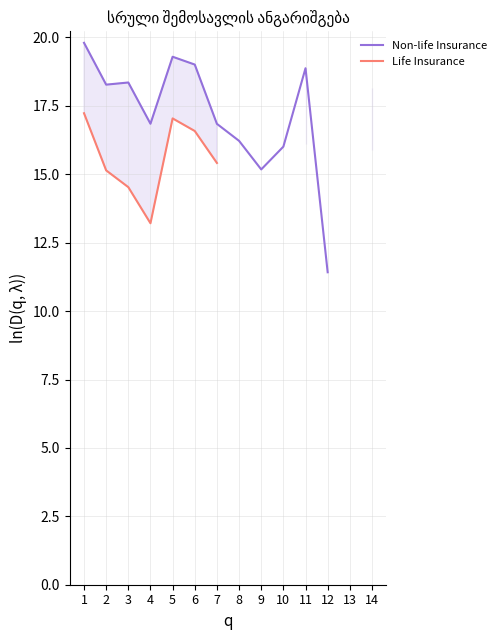

Where is the first local minimum for Non-life Insurance?

2